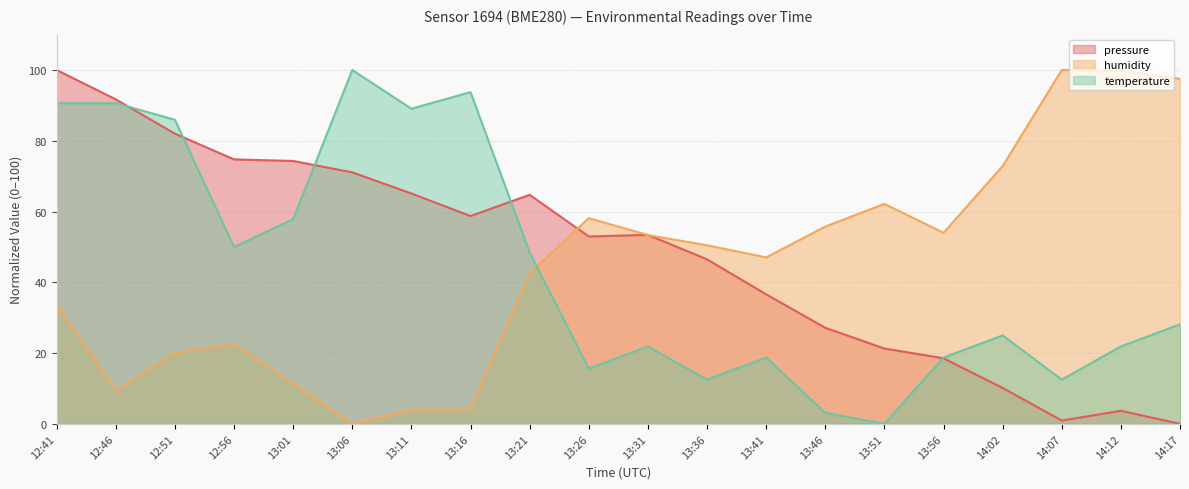

What position from the left is 13:16?

8